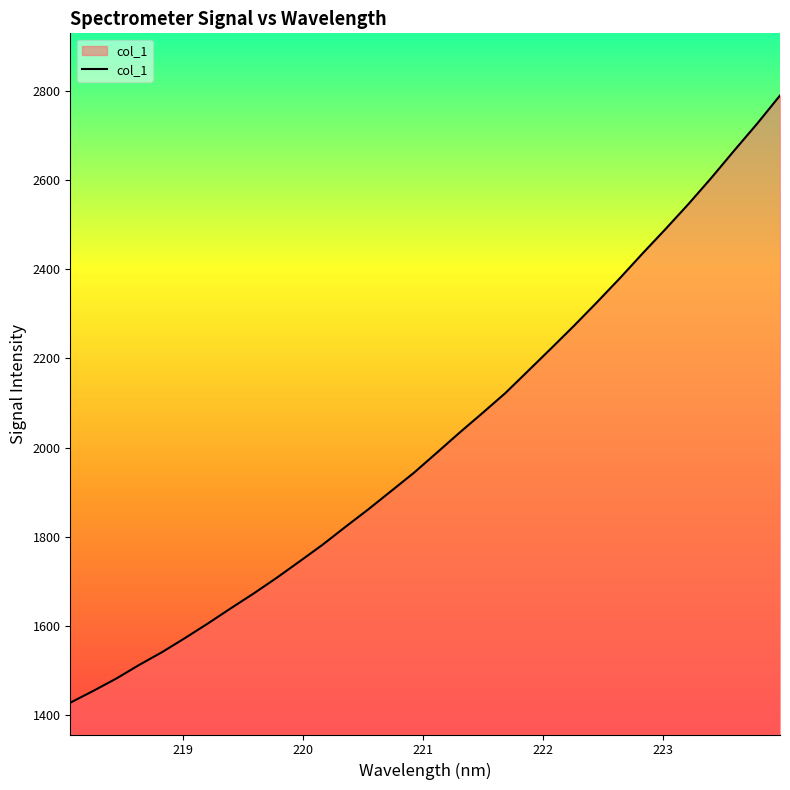

What is the difference between the maximum and minimum values?

1363.2